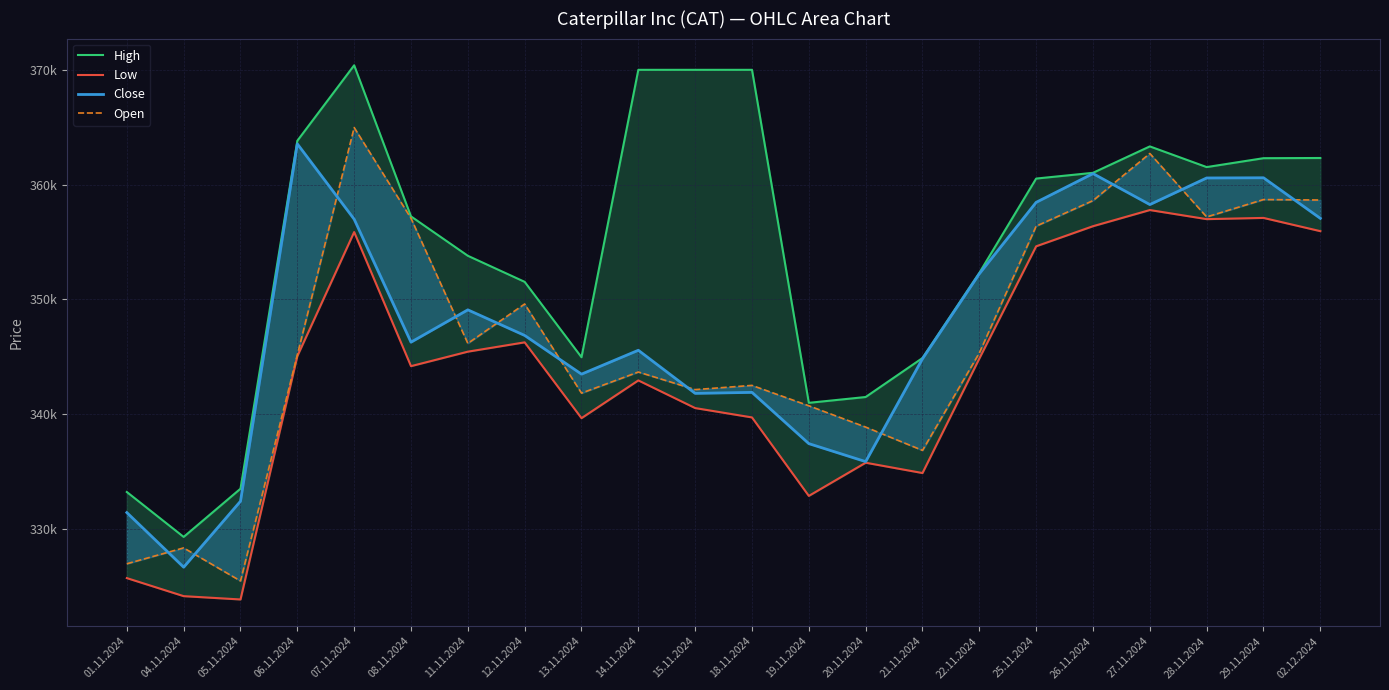

Reading left to right, what are all the values shown in this chart?

High: 333189	329272	333475	363815	370396	357220	353786	351513	344941	370000	370000	370000	340963	341471	344871	352294	360519	361019	363323	361520	362295	362312
Low: 325681	324107	323818	345032	355854	344162	345425	346238	339627	342918	340507	339691	332848	335741	334842	344825	354613	356365	357774	356981	357088	355933
Close: 331395	326631	332383	363542	356974	346253	349072	346840	343464	345547	341789	341875	337406	335837	344809	352216	358446	360953	358252	360571	360587	357049
Open: 326930	328314	325432	345145	364967	357055	346147	349581	341809	343651	342116	342484	340706	338849	336816	345317	356371	358597	362706	357173	358688	358647